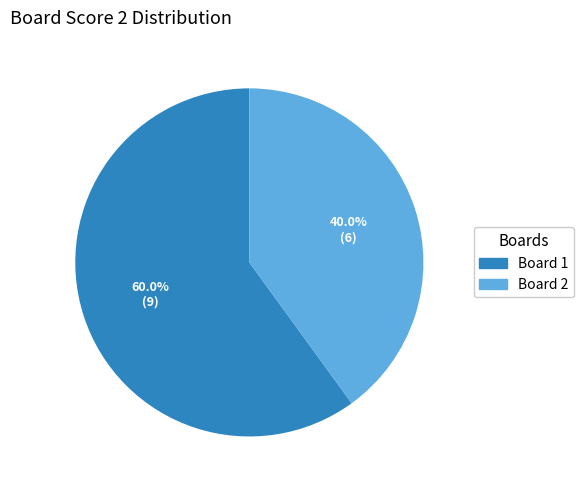

To the nearest percent, what is the difference between the largest and smallest slice percentages?

20%